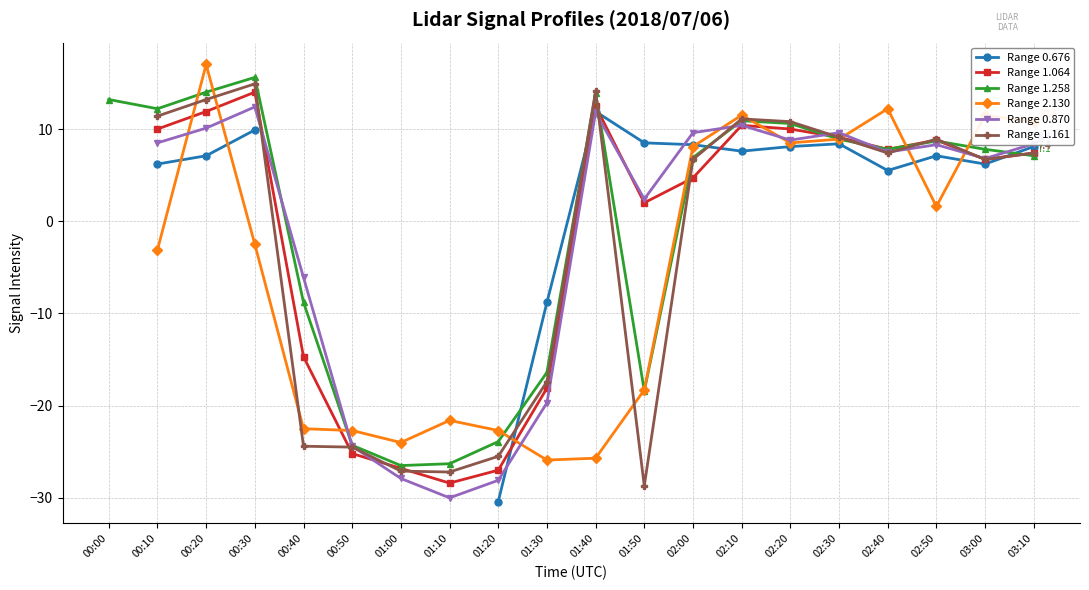

Does the chart display data point markers on the line(s)?

Yes